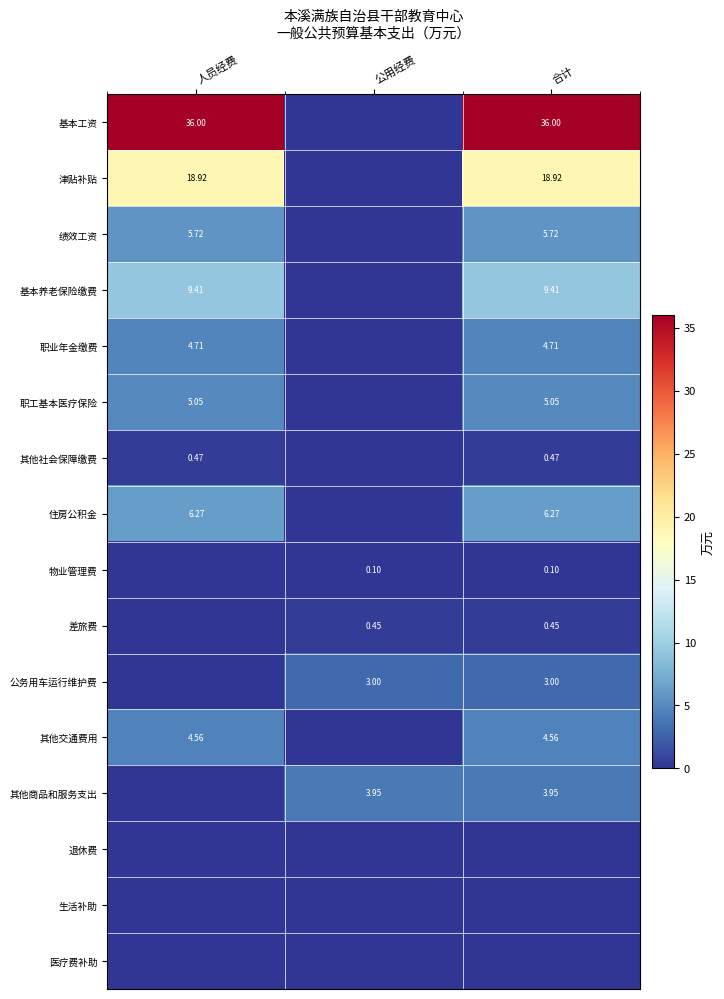

Is the value of 公务用车运行维护费 at 合计 greater than the value of 绩效工资 at 人员经费?

No